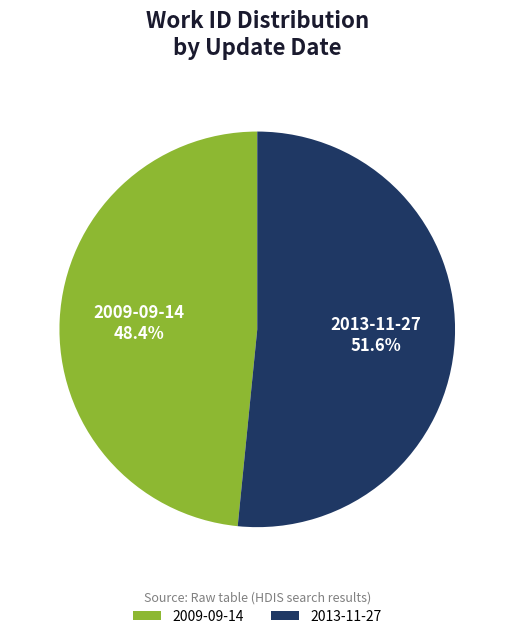

The 2013-11-27 slice represents 52% of the pie. True or false?

True